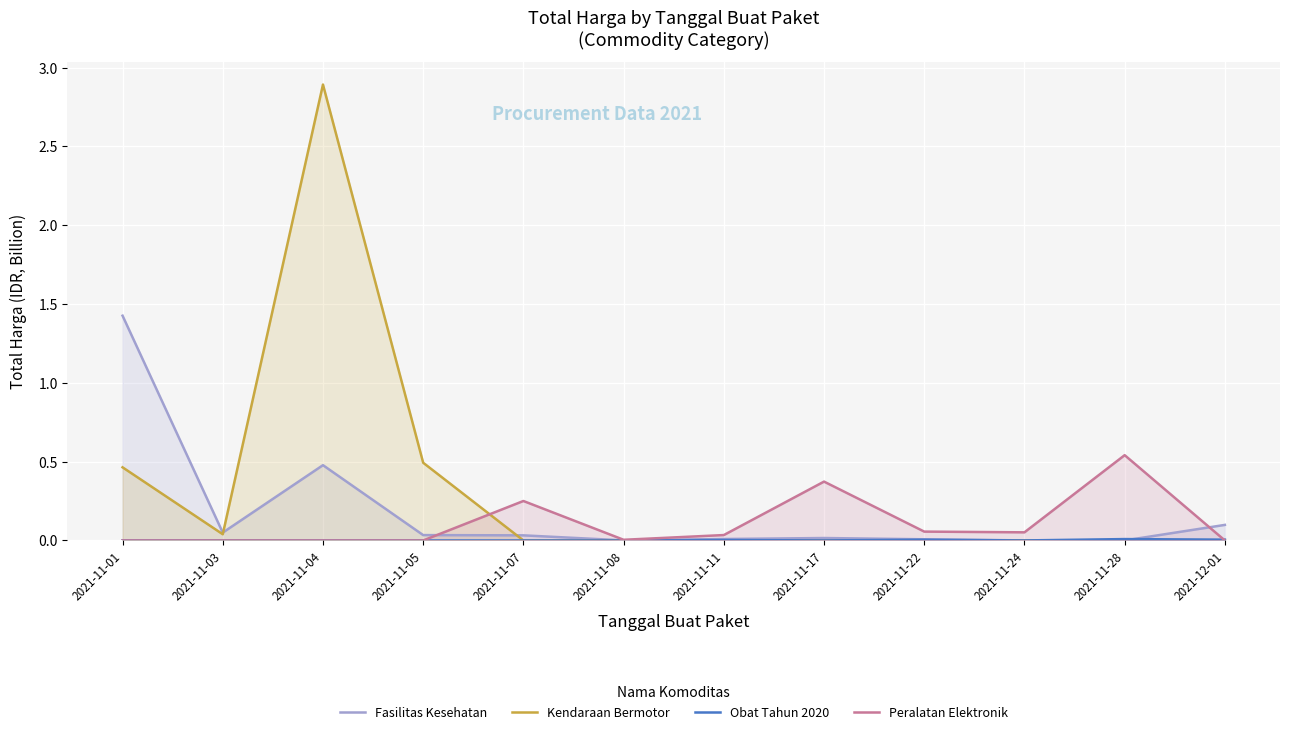

How many values in the Peralatan Elektronik series exceed 0?

7